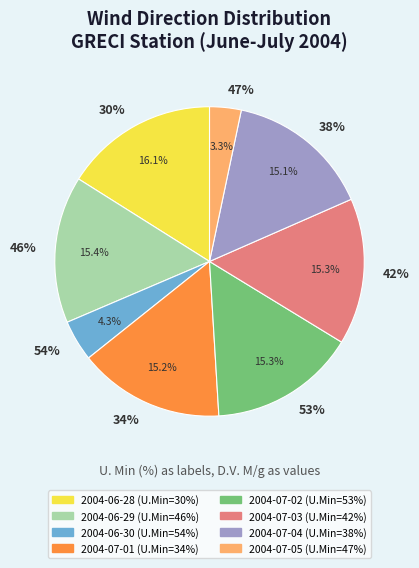

Combined, do 46% and 47% account for over 50%?

No